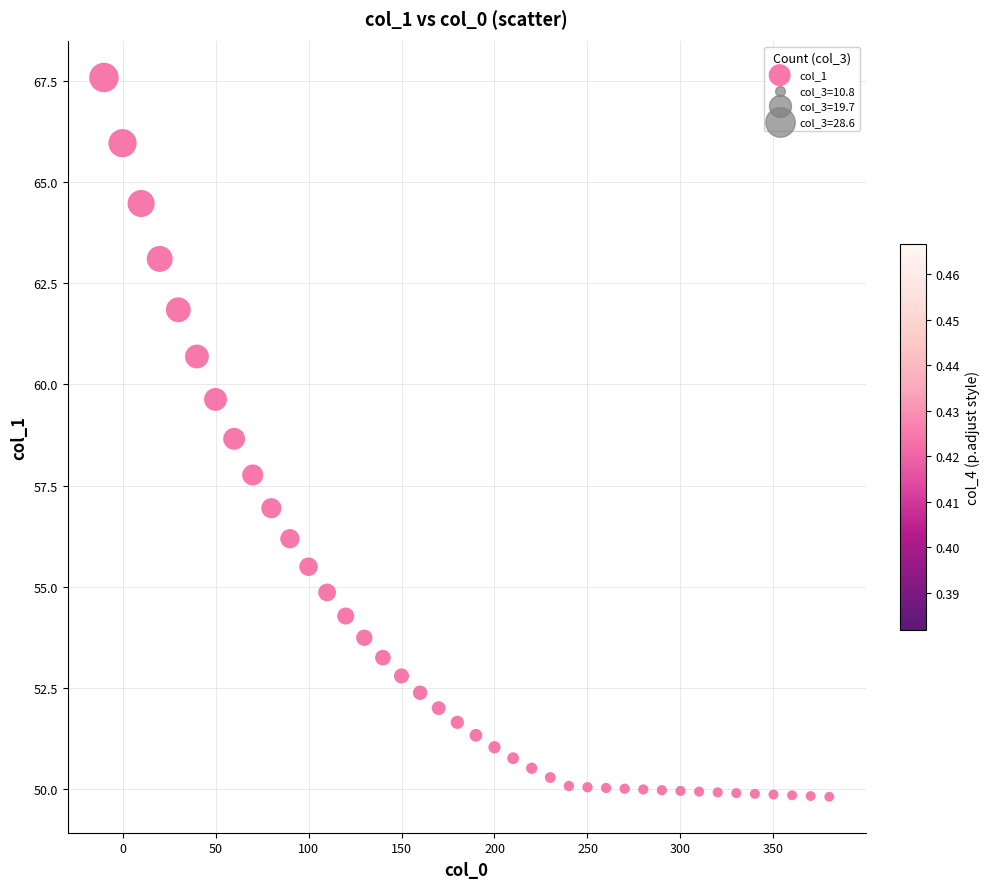

What Y value in the scatter plot is closest to 58?

57.8